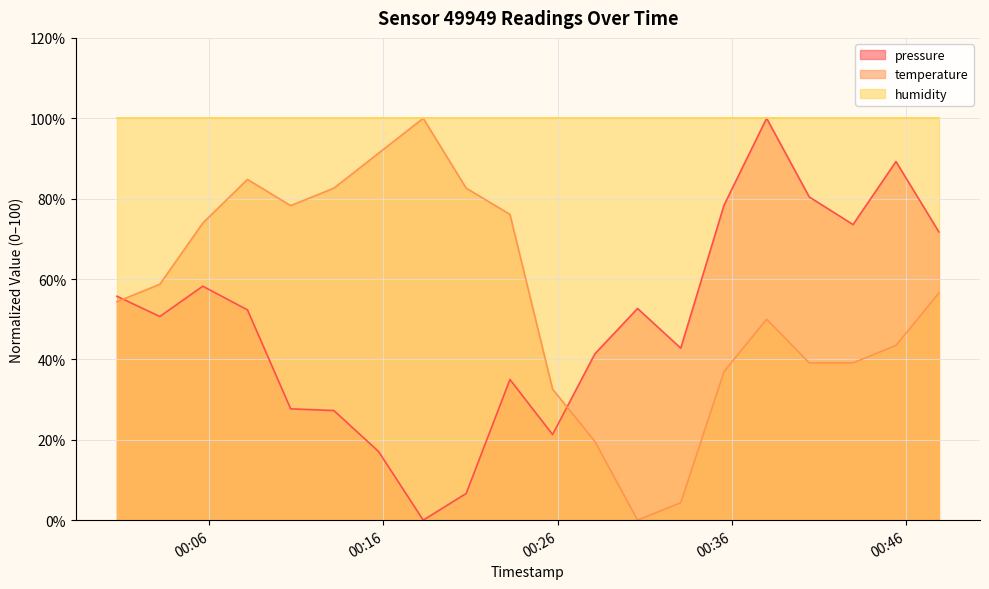

Which has a higher value, 2023-09-19T00:10:40 or 2023-09-19T00:42:59?

2023-09-19T00:42:59